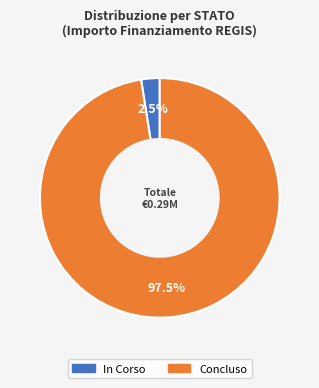

What is the ratio of the value at Concluso to the value at In Corso?

39.0